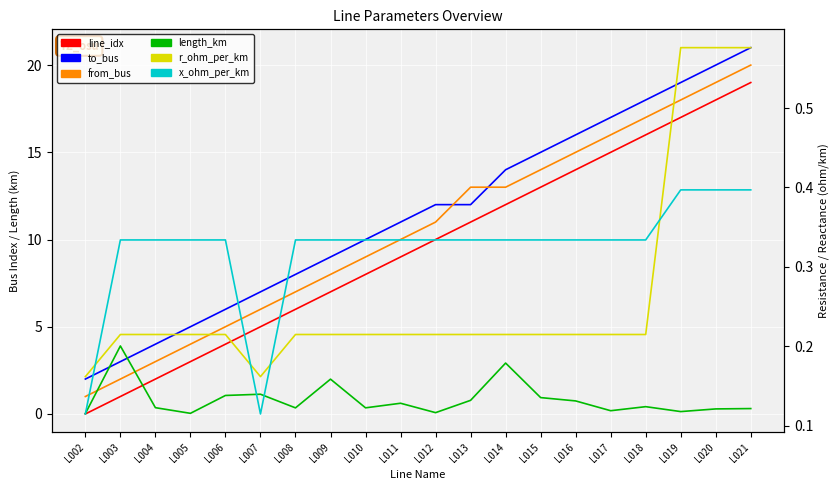

How many intersections are there between length_km and line_idx?

1